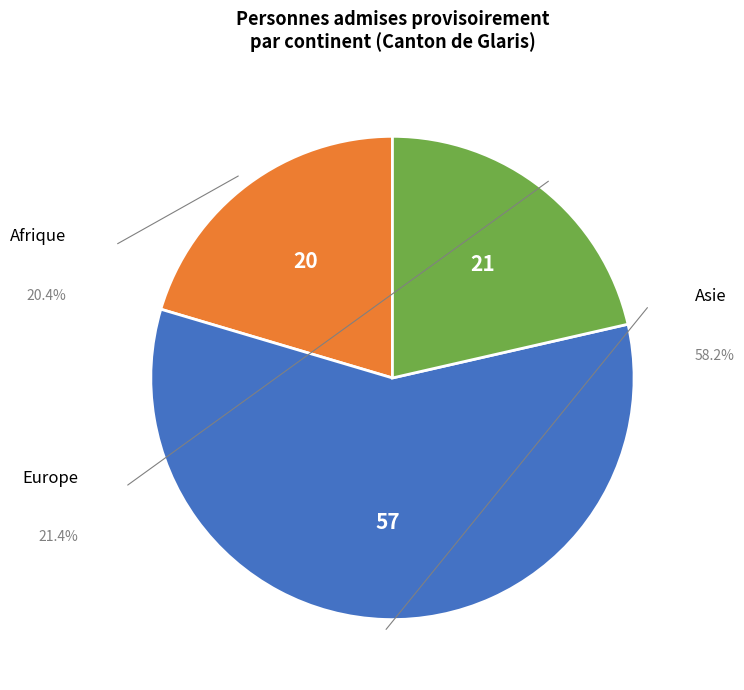

How many slices are in this pie chart?

3